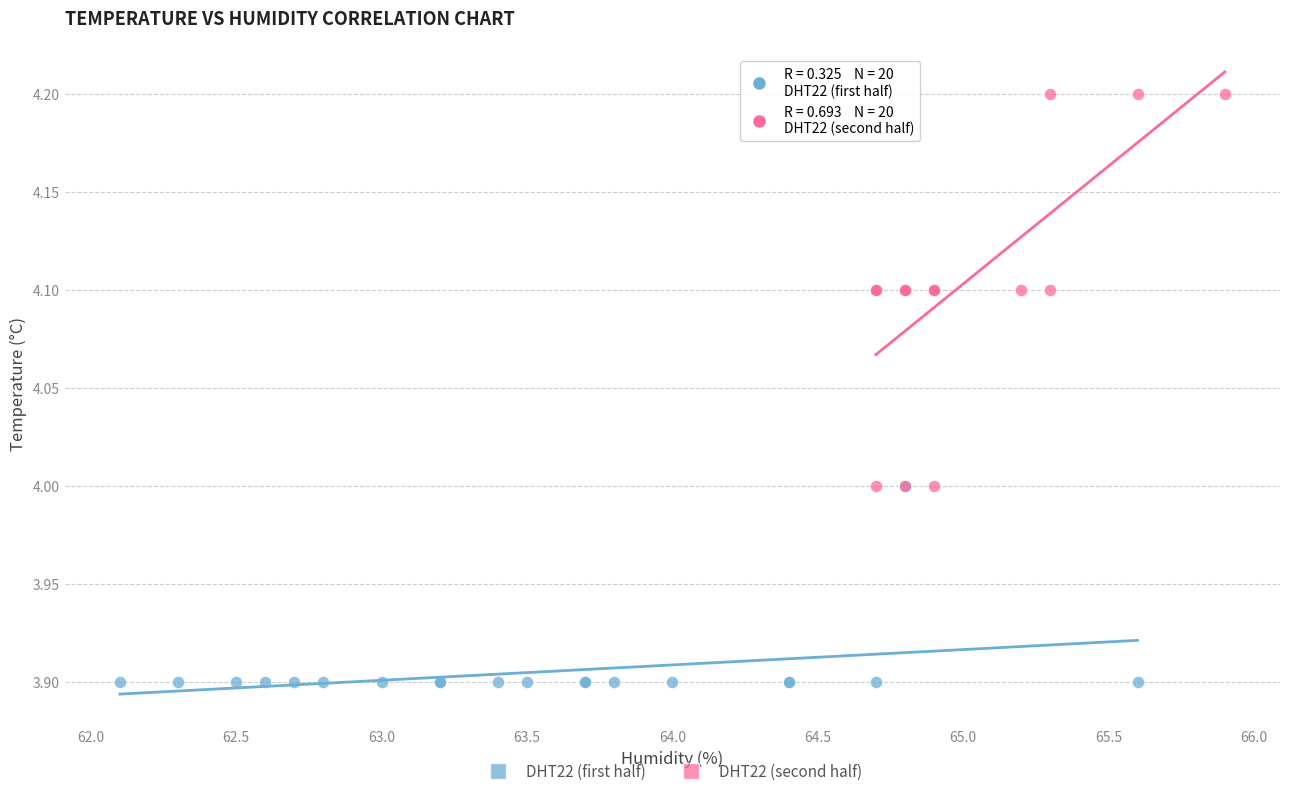

Which series contains the lowest Y value?

DHT22 (first half)